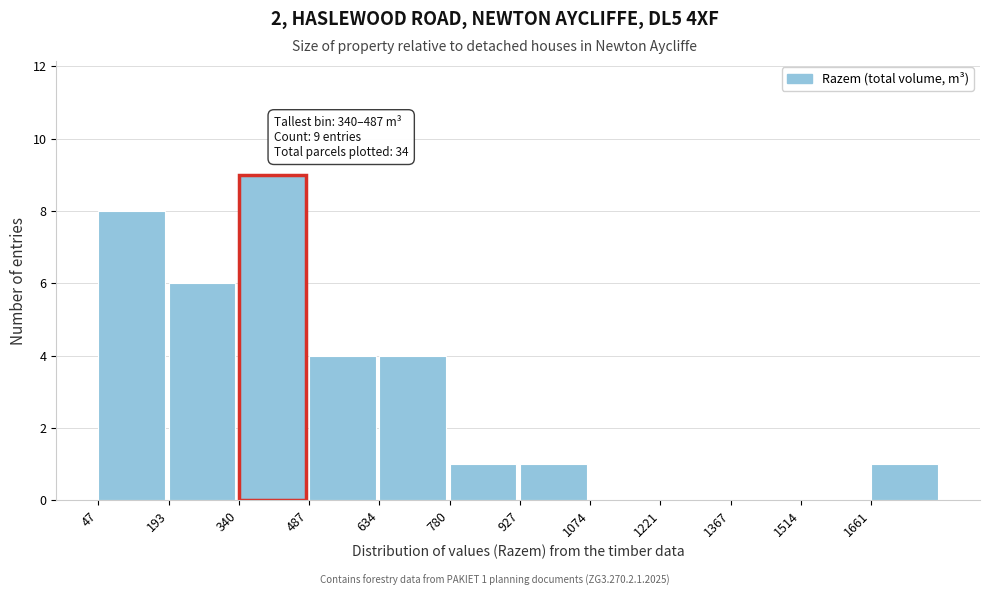

Which range on the x-axis has the tallest bar?

340 to 480